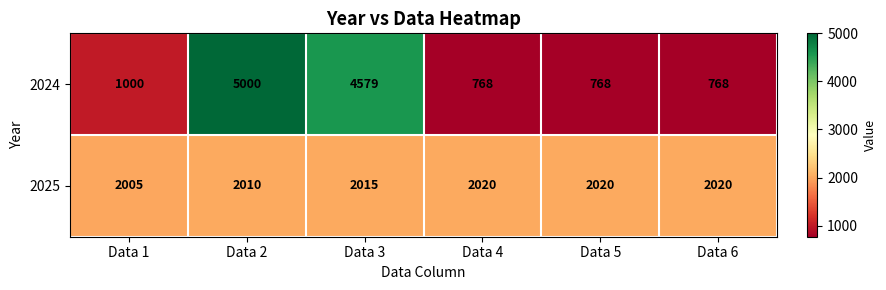

At which category does the chart reach its peak across all series?

Data 2